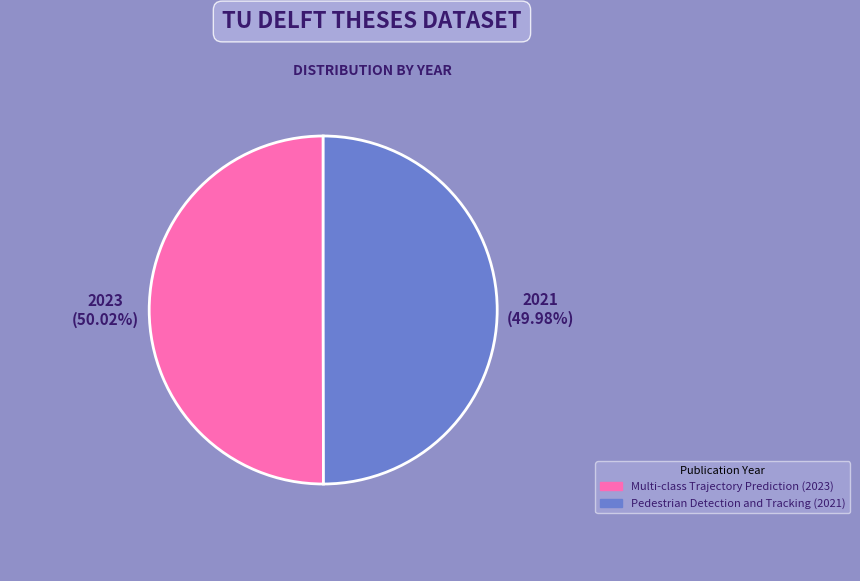

Is there any slice that represents more than half of the pie?

Yes